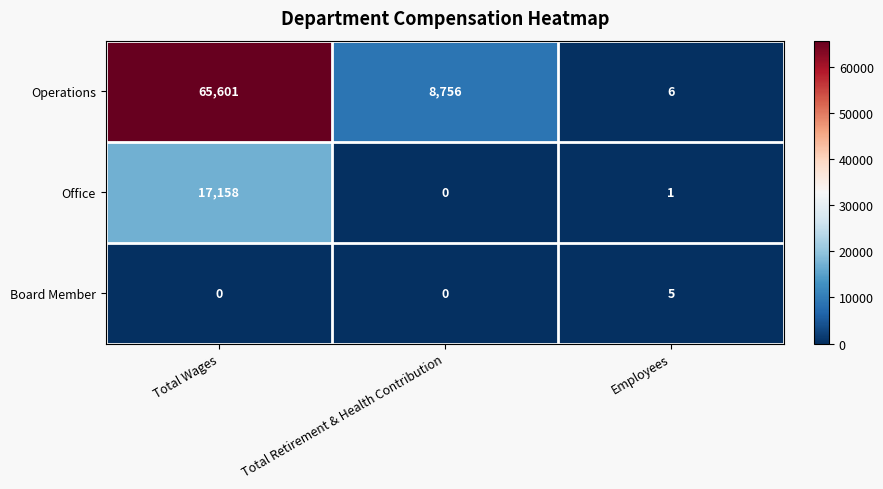

What is the maximum value shown in the chart?

65601